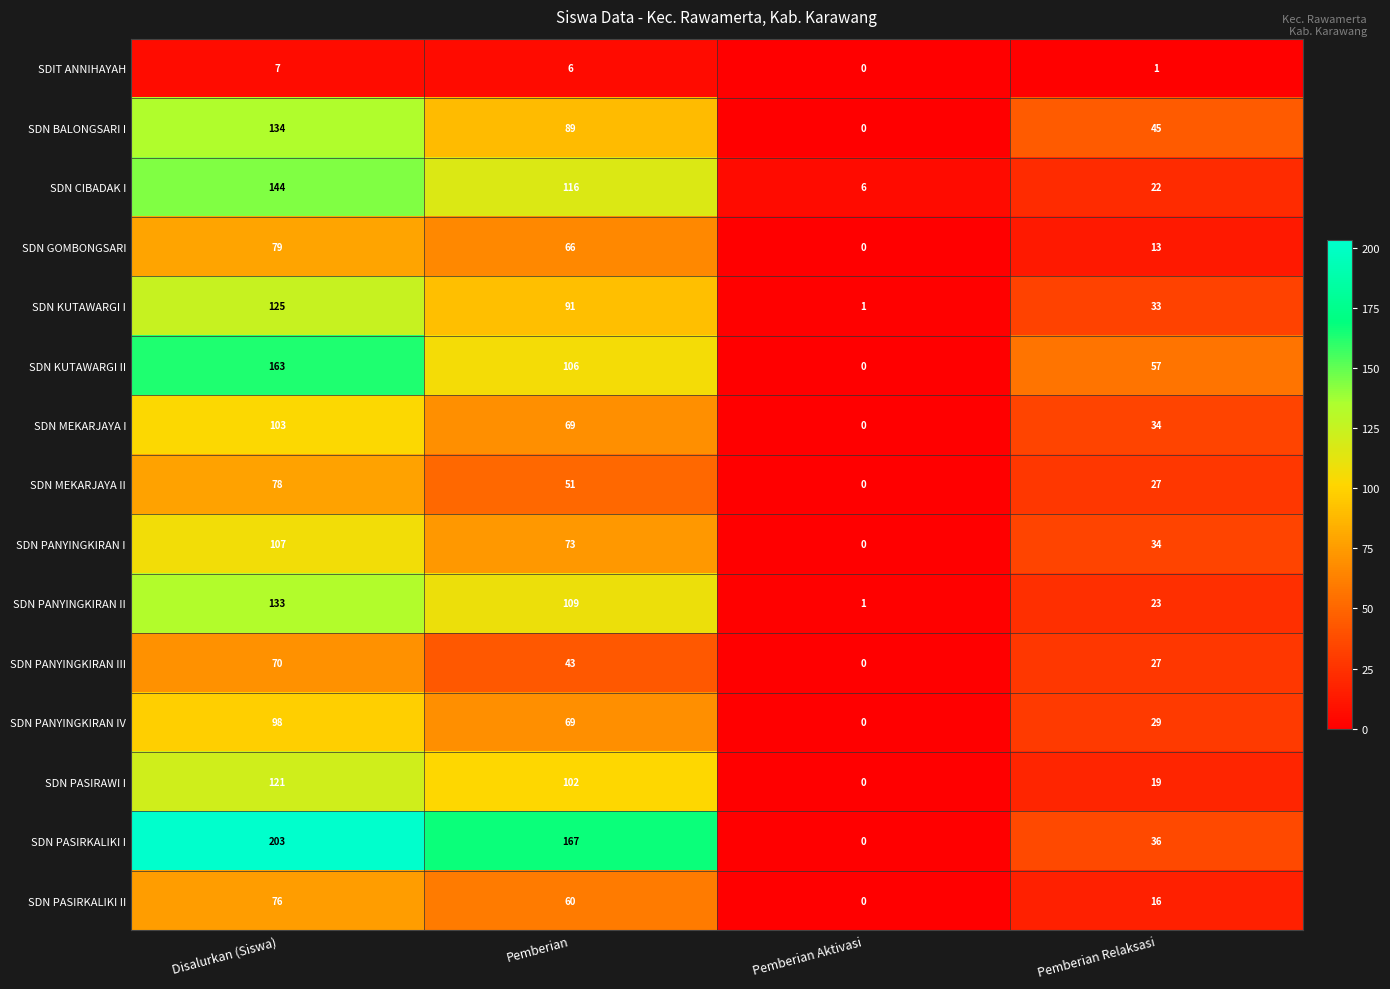

What is the sum of all SDN MEKARJAYA I values?

206